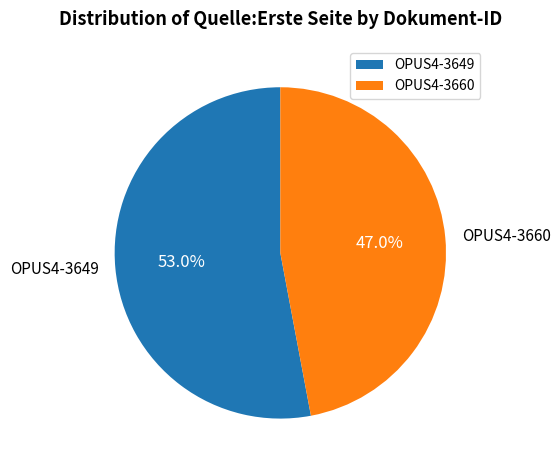

Count the number of slices in the pie.

2